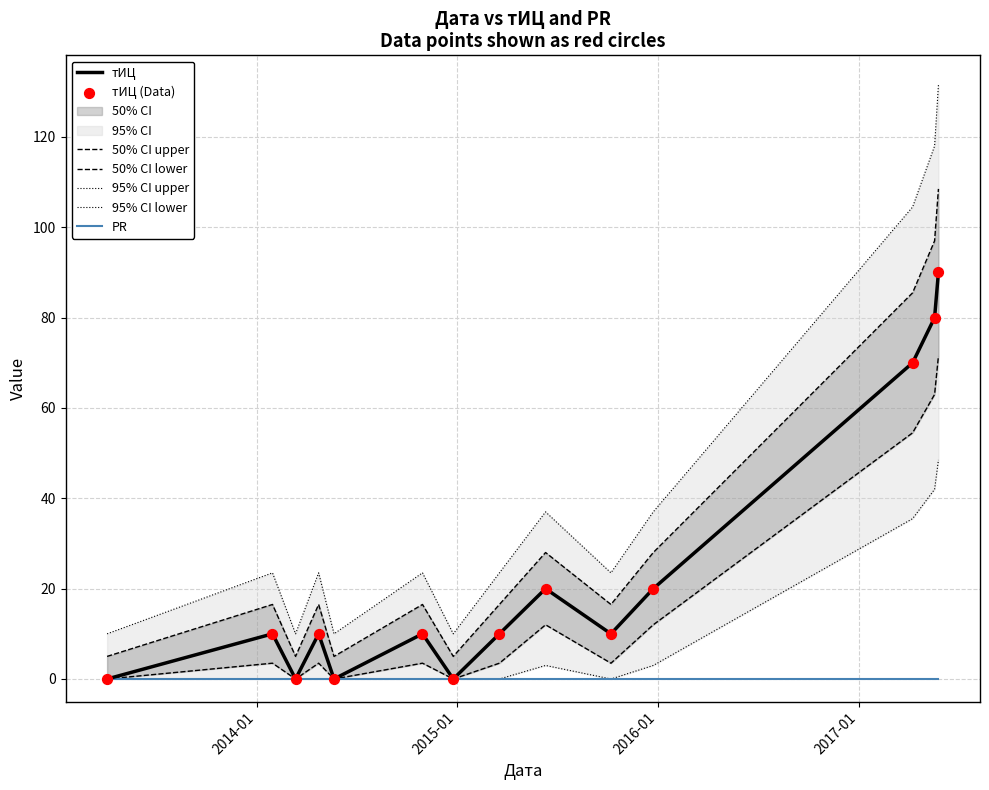

Which has a higher value, 2014-05-22 or 2015-03-19?

2015-03-19